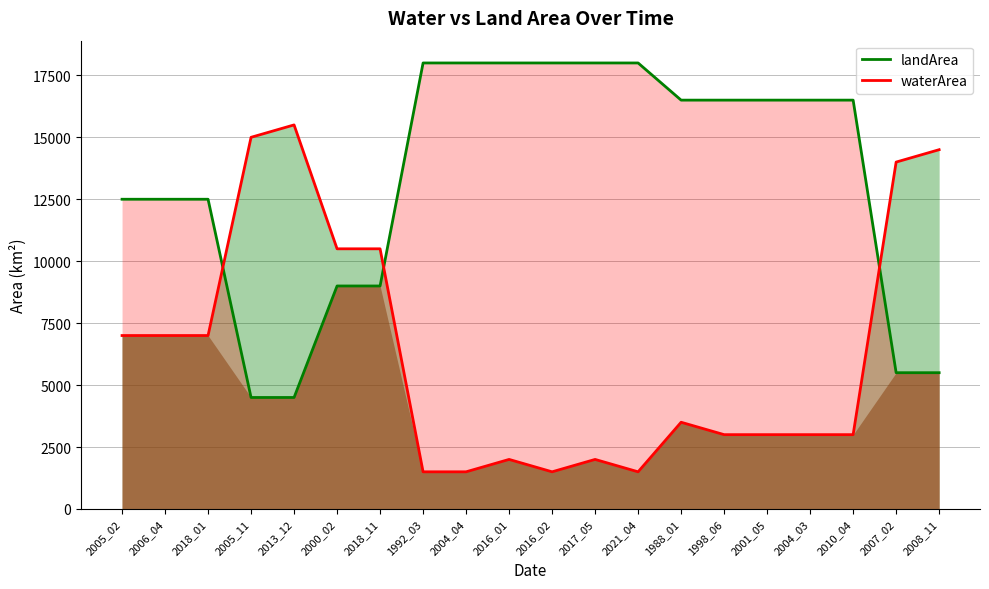

How many lines are shown in the chart?

2